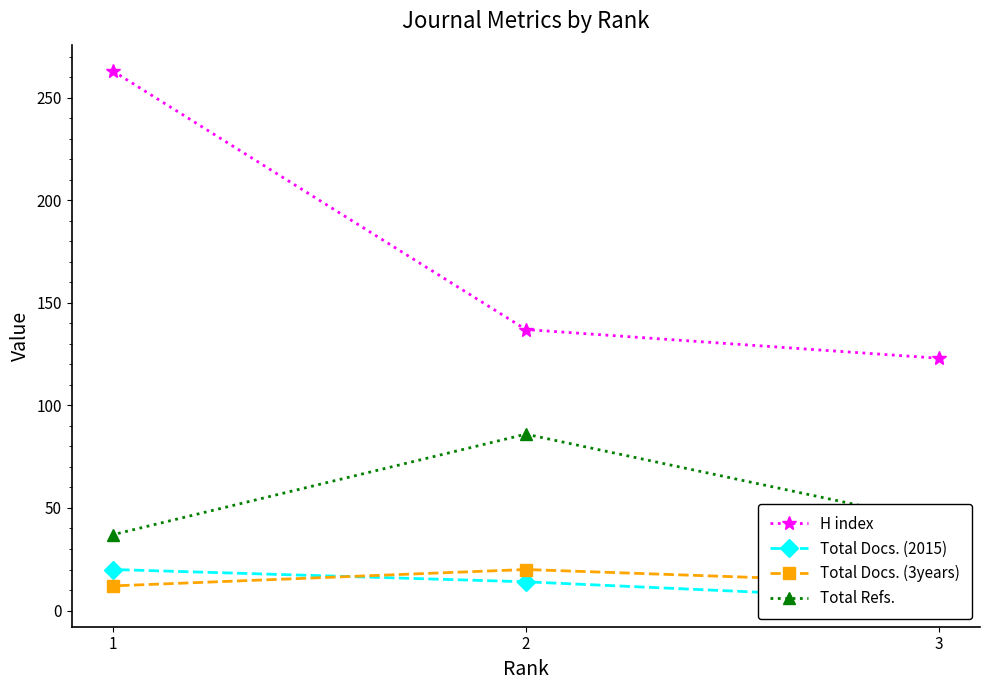

How many lines are shown in the chart?

4